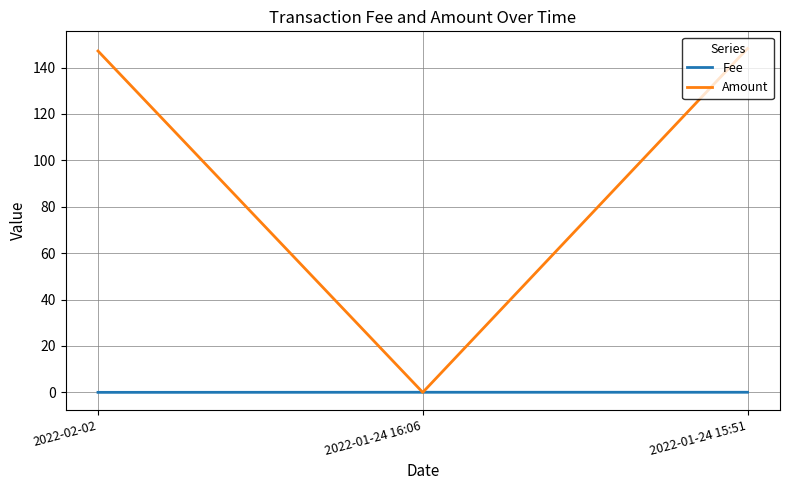

Is this an area chart (filled region under the line)?

No